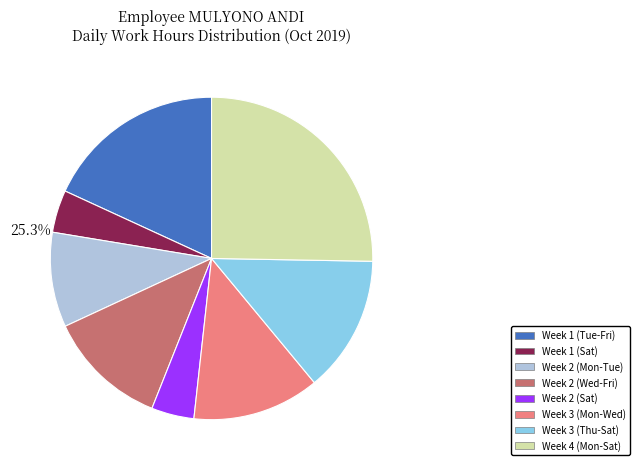

Is there a majority slice in this chart?

No